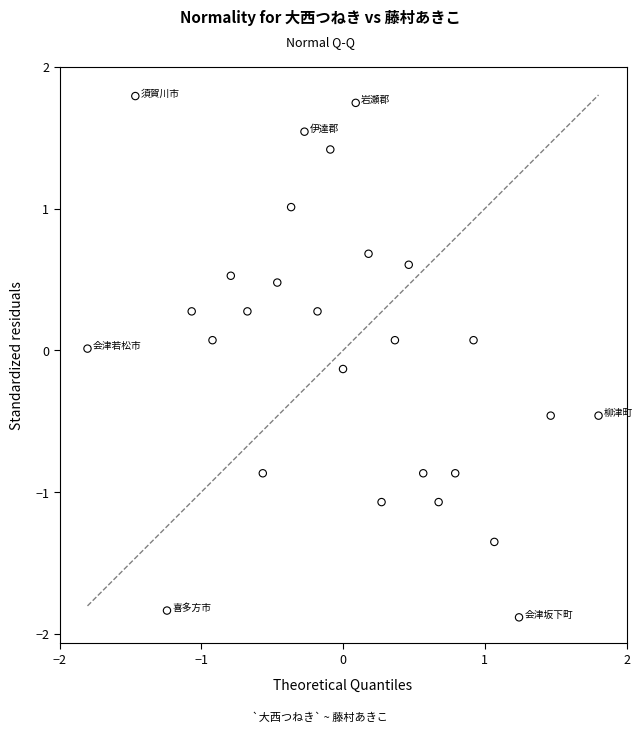

What is the range of X values (max minus min)?

3.6